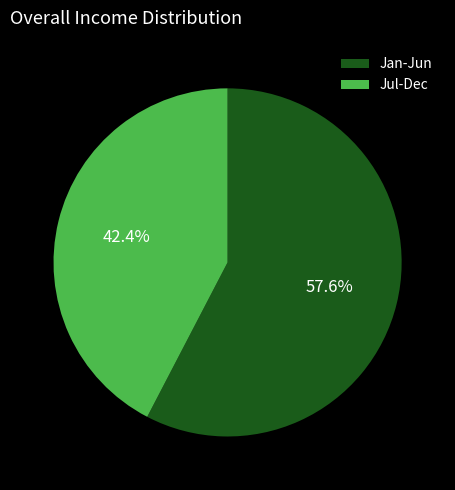

What is the smallest slice in the pie chart?

Jul-Dec